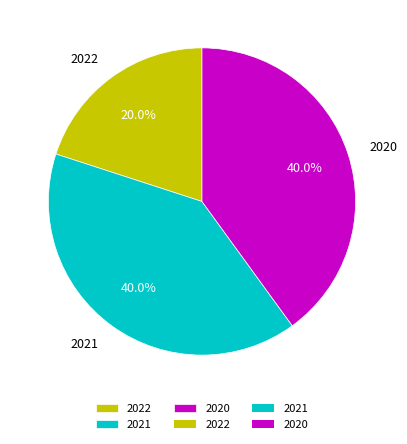

Approximately how many times larger is the value at 2022 compared to 2021?

0.5